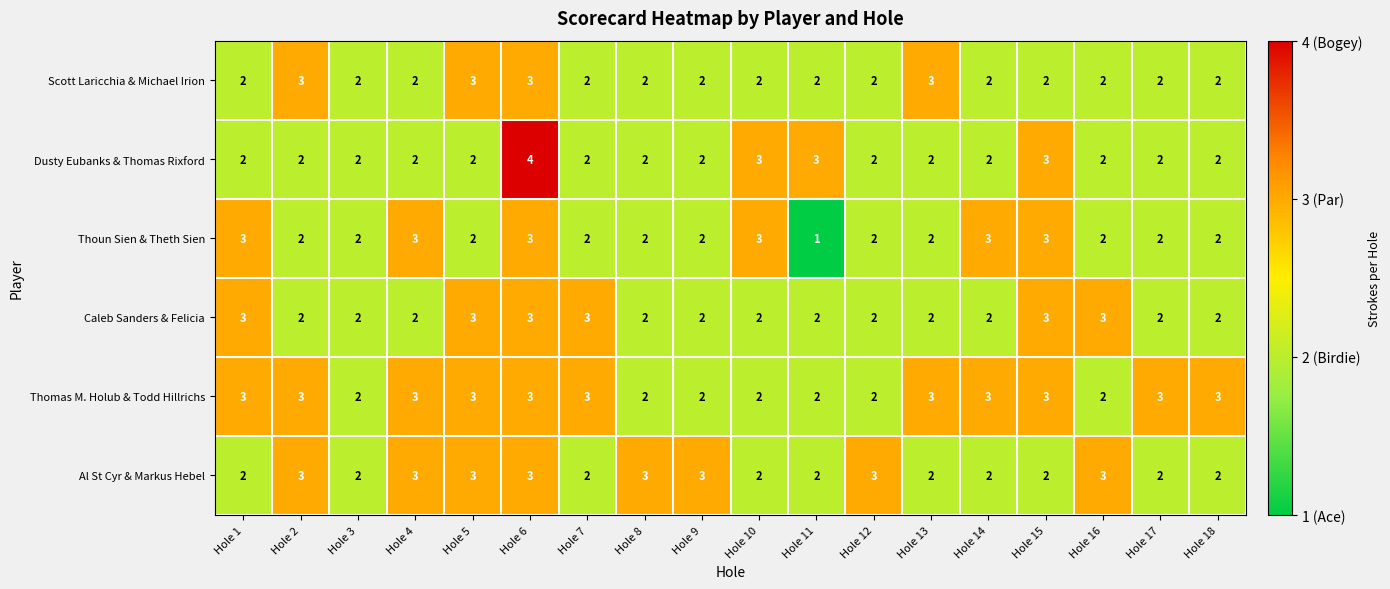

Count the Caleb Sanders & Felicia values in the range 2 to 3.

18